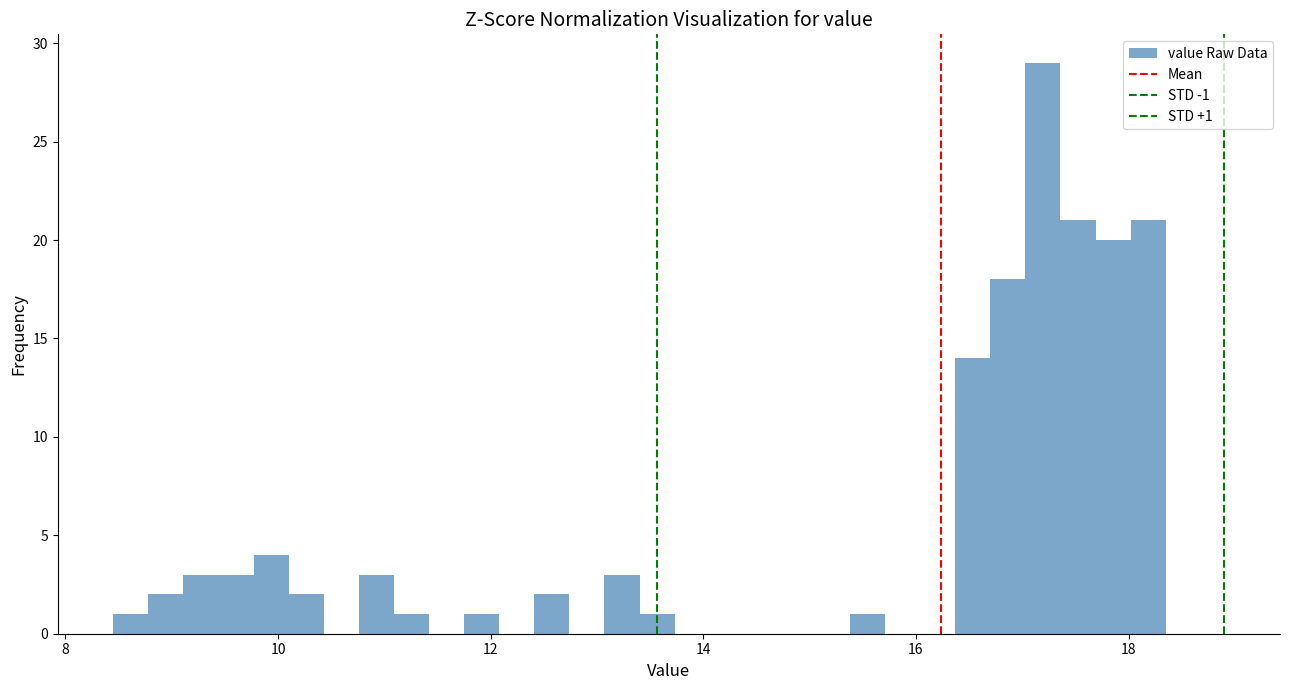

Read against the x-axis, roughly where is the centre of the tallest bar?

17.2